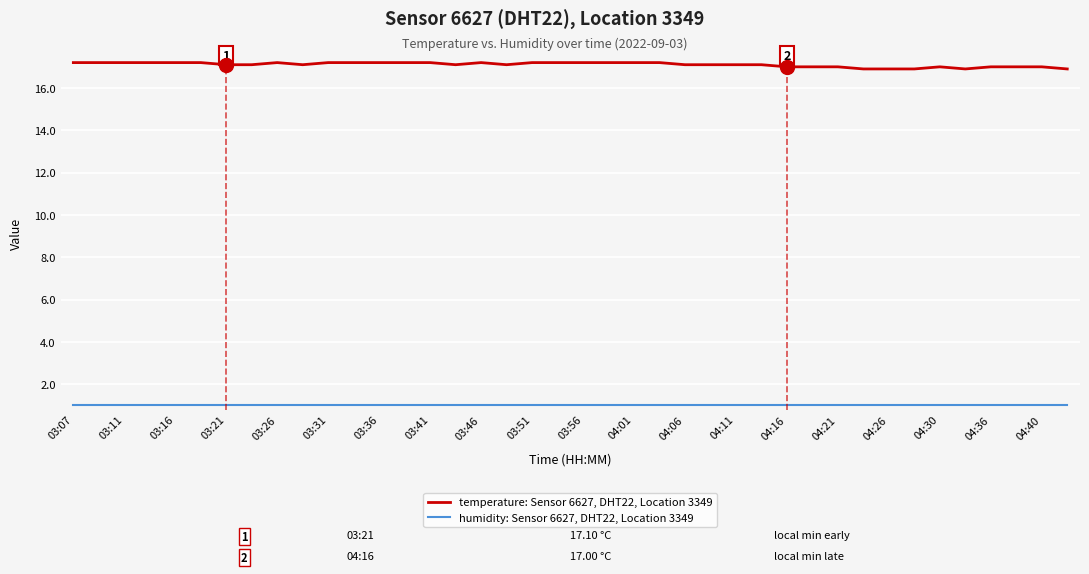

Which series has the largest total across all categories?

temperature: Sensor 6627, DHT22, Location 3349